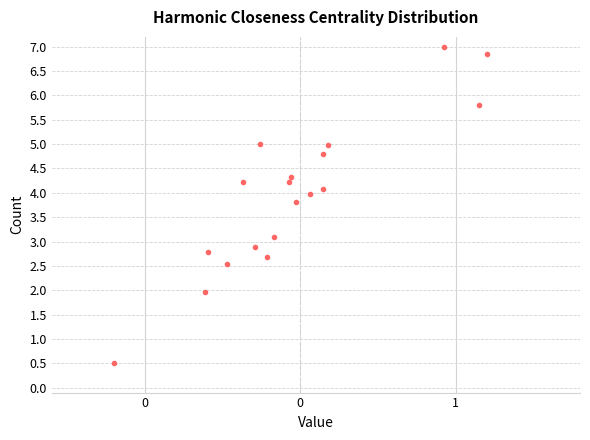

What is the range of Y values (max minus min)?

6.5